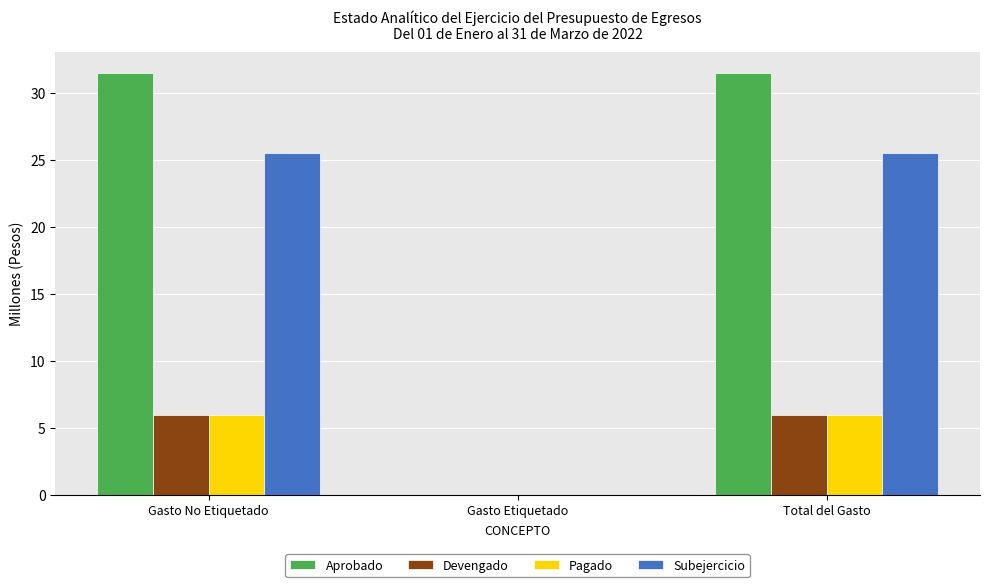

Reading left to right, list all the values displayed in this chart.

Aprobado: Gasto No Etiquetado=31.5	Gasto Etiquetado=0.0	Total del Gasto=31.5
Devengado: Gasto No Etiquetado=6.0	Gasto Etiquetado=0.0	Total del Gasto=6.0
Pagado: Gasto No Etiquetado=6.0	Gasto Etiquetado=0.0	Total del Gasto=6.0
Subejercicio: Gasto No Etiquetado=25.5	Gasto Etiquetado=0.0	Total del Gasto=25.5